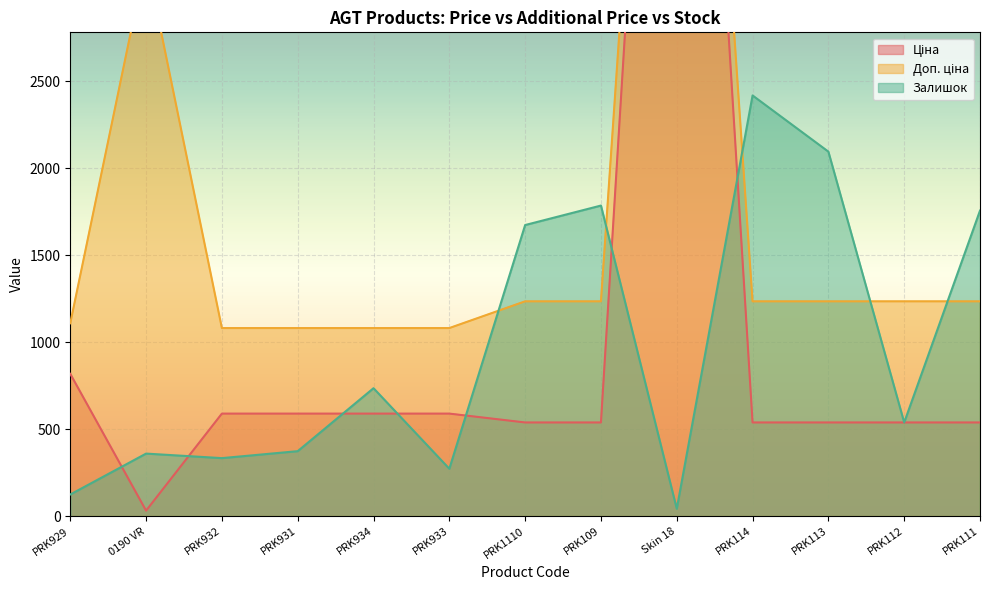

What is the highest value of the Ціна series?

7596.5